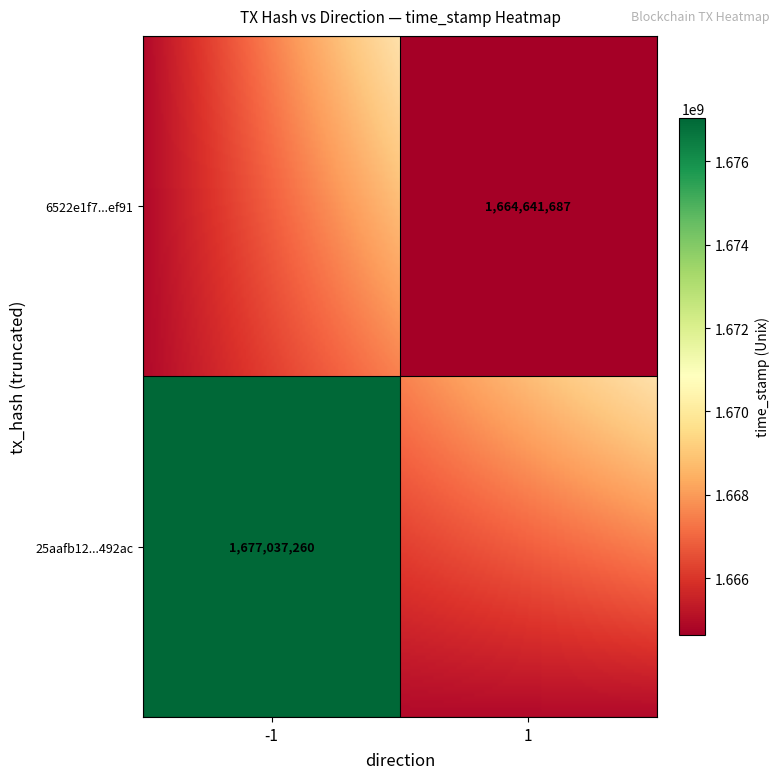

The 6522e1f730099891d93d960c4b5726b1719ef91 series shows 617018648 at time_stamp. True or false?

False